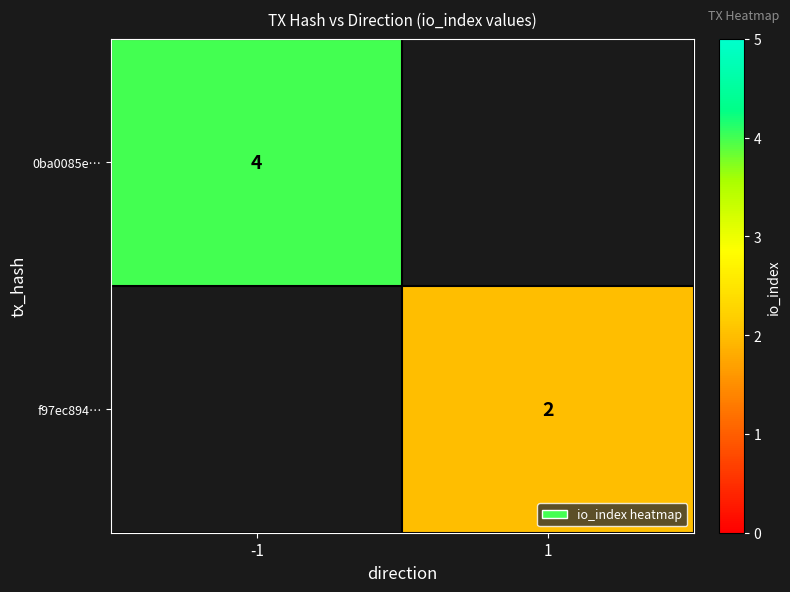

The value of 0ba0085e… at -1 is 6.4. True or false?

False